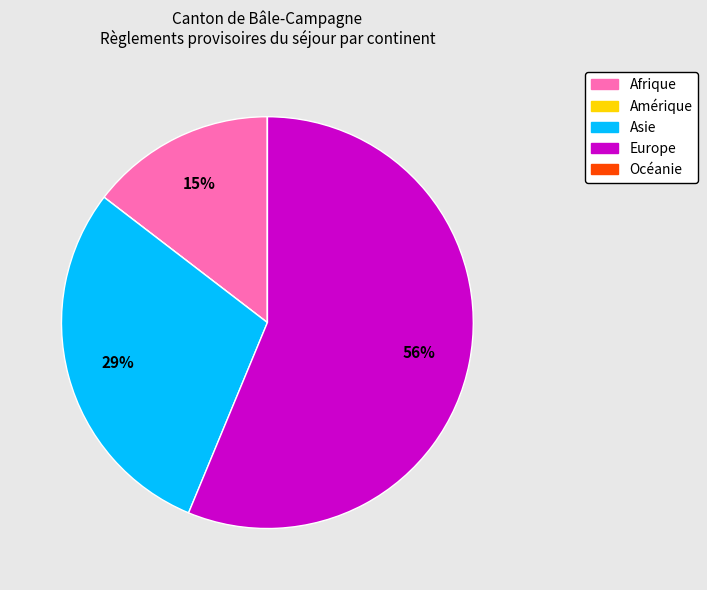

Which has a higher value, Afrique or Asie?

Asie